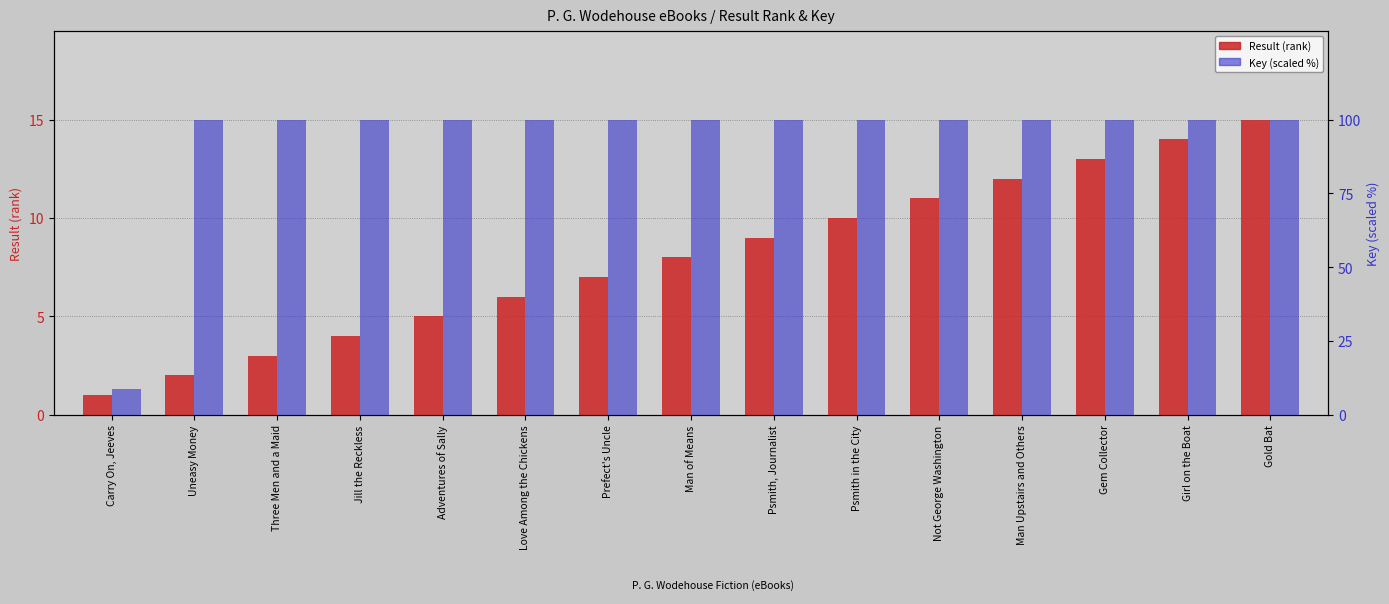

Which has a higher value, Carry On, Jeeves or Love Among the Chickens?

Love Among the Chickens